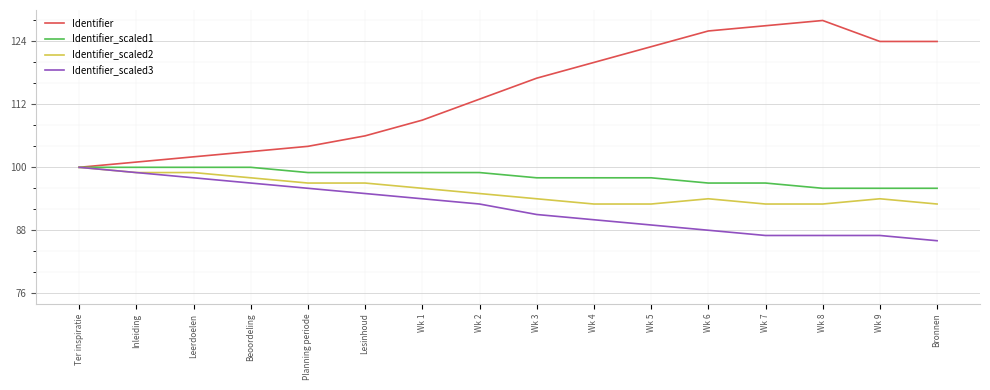

Reading left to right, what are all the values shown in this chart?

Identifier: Ter inspiratie=100	Inleiding=101	Leerdoelen=102	Beoordeling=103	Planning periode=104	Lesinhoud=106	Wk 1=109	Wk 2=113	Wk 3=117	Wk 4=120	Wk 5=123	Wk 6=126	Wk 7=127	Wk 8=128	Wk 9=124	Bronnen=124
Identifier_scaled1: Ter inspiratie=100	Inleiding=100	Leerdoelen=100	Beoordeling=100	Planning periode=99	Lesinhoud=99	Wk 1=99	Wk 2=99	Wk 3=98	Wk 4=98	Wk 5=98	Wk 6=97	Wk 7=97	Wk 8=96	Wk 9=96	Bronnen=96
Identifier_scaled2: Ter inspiratie=100	Inleiding=99	Leerdoelen=99	Beoordeling=98	Planning periode=97	Lesinhoud=97	Wk 1=96	Wk 2=95	Wk 3=94	Wk 4=93	Wk 5=93	Wk 6=94	Wk 7=93	Wk 8=93	Wk 9=94	Bronnen=93
Identifier_scaled3: Ter inspiratie=100	Inleiding=99	Leerdoelen=98	Beoordeling=97	Planning periode=96	Lesinhoud=95	Wk 1=94	Wk 2=93	Wk 3=91	Wk 4=90	Wk 5=89	Wk 6=88	Wk 7=87	Wk 8=87	Wk 9=87	Bronnen=86